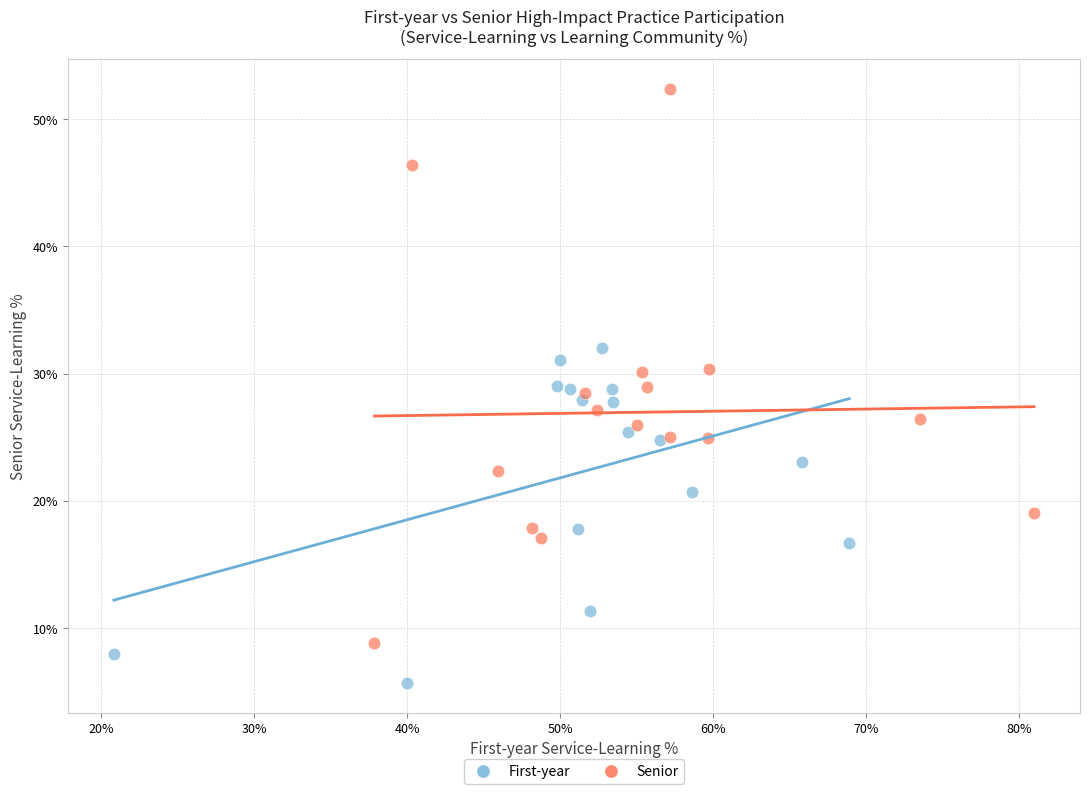

Which series reaches the maximum Y coordinate?

Senior